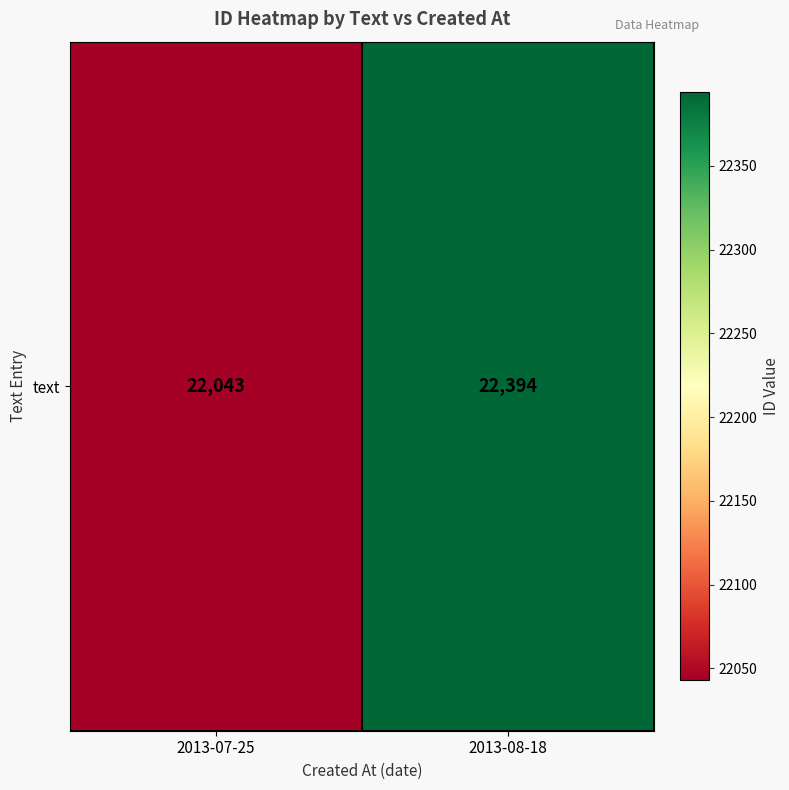

What value does the data have at 2013-07-25, to the nearest 50?

22050